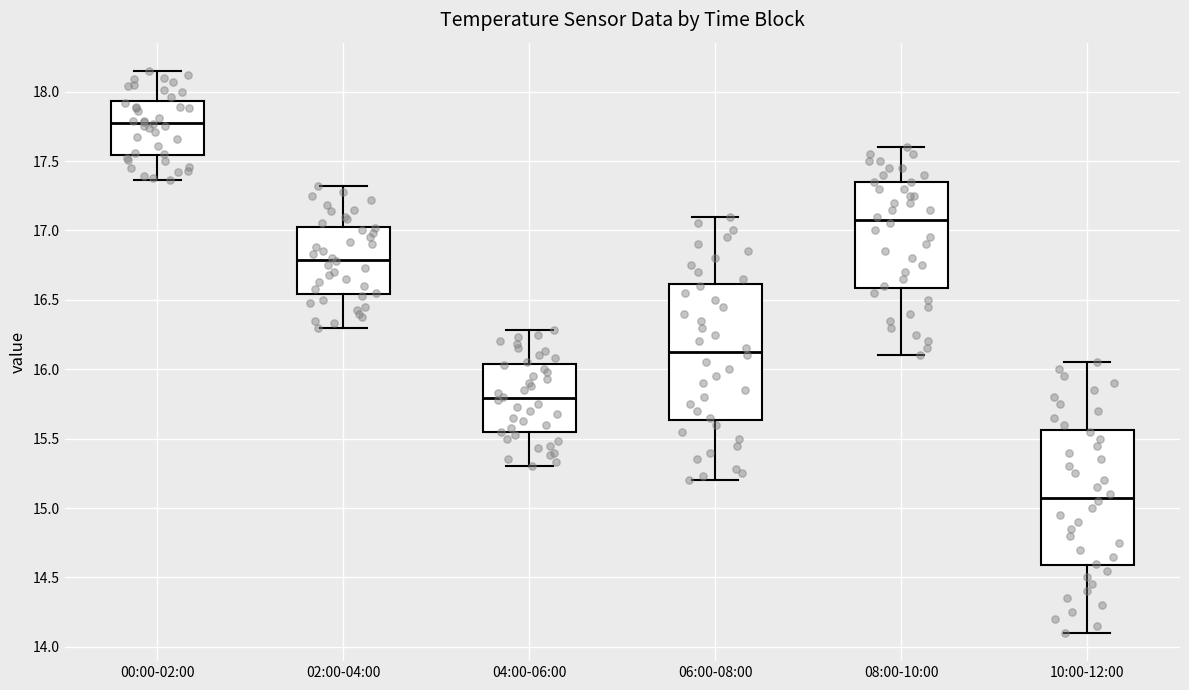

Reading left to right, transcribe this box plot: for each box, give where its median line is, the range the box spans, and where its two whiskers end, as read against the y-axis. The values are not printed on the chart, so give them approximately, as read against the axis.

00:00-02:00: median 17.80, box 17.55 to 17.95, whiskers 17.35 to 18.15
02:00-04:00: median 16.80, box 16.55 to 17.05, whiskers 16.30 to 17.30
04:00-06:00: median 15.80, box 15.55 to 16.05, whiskers 15.30 to 16.30
06:00-08:00: median 16.15, box 15.65 to 16.60, whiskers 15.20 to 17.10
08:00-10:00: median 17.10, box 16.60 to 17.35, whiskers 16.10 to 17.60
10:00-12:00: median 15.10, box 14.60 to 15.55, whiskers 14.10 to 16.05